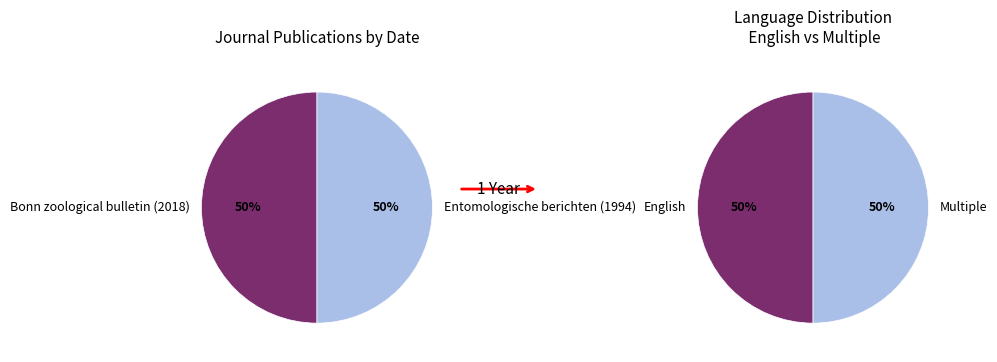

To the nearest percent, what percentage of the pie is Bonn zoological bulletin (2018)?

50%